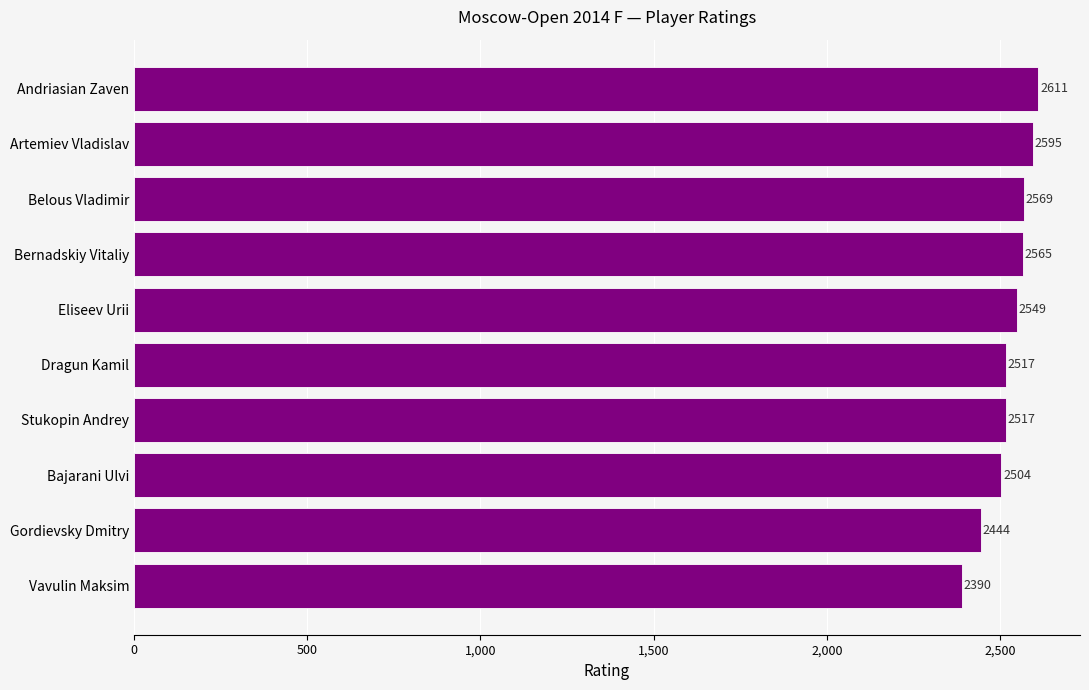

Which has a higher value, Dragun Kamil or Belous Vladimir?

Belous Vladimir